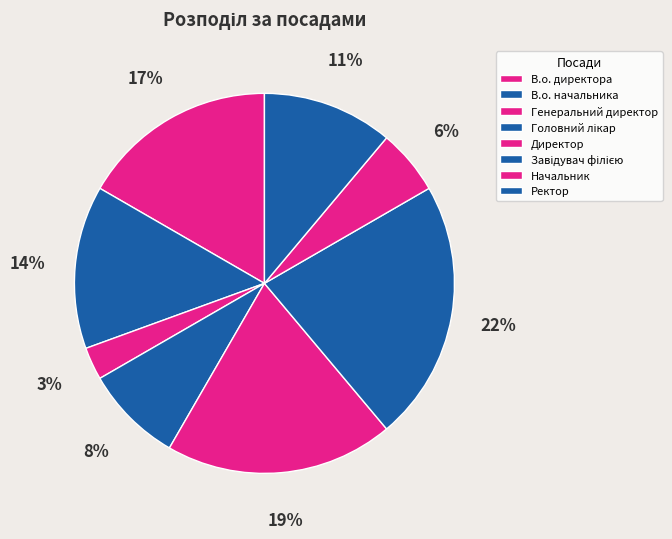

To the nearest percent, what is the difference between the largest and smallest slice percentages?

19%